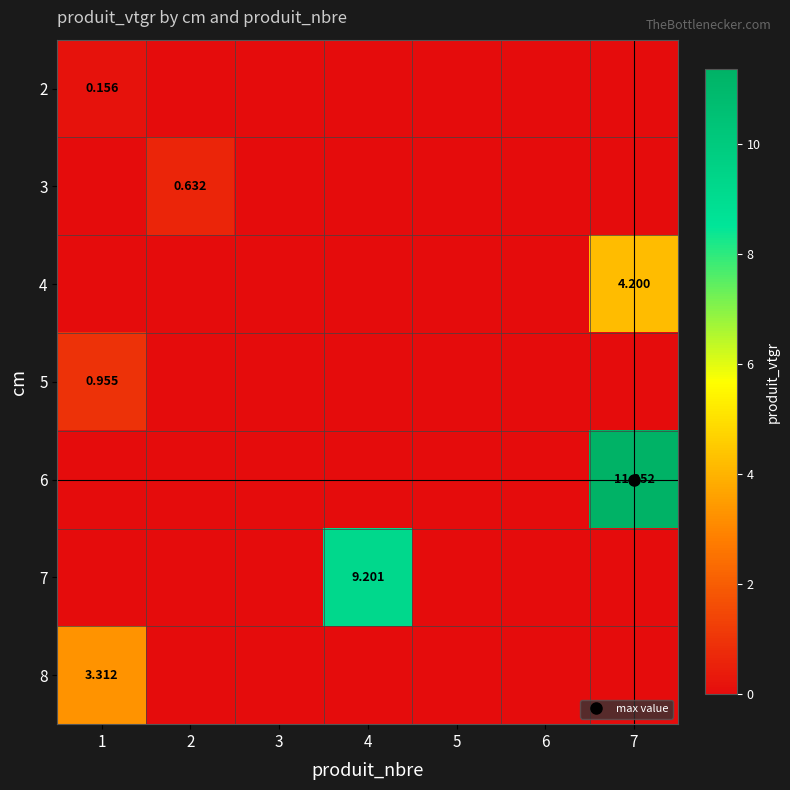

Where is 6 nearest to the value 5?

1